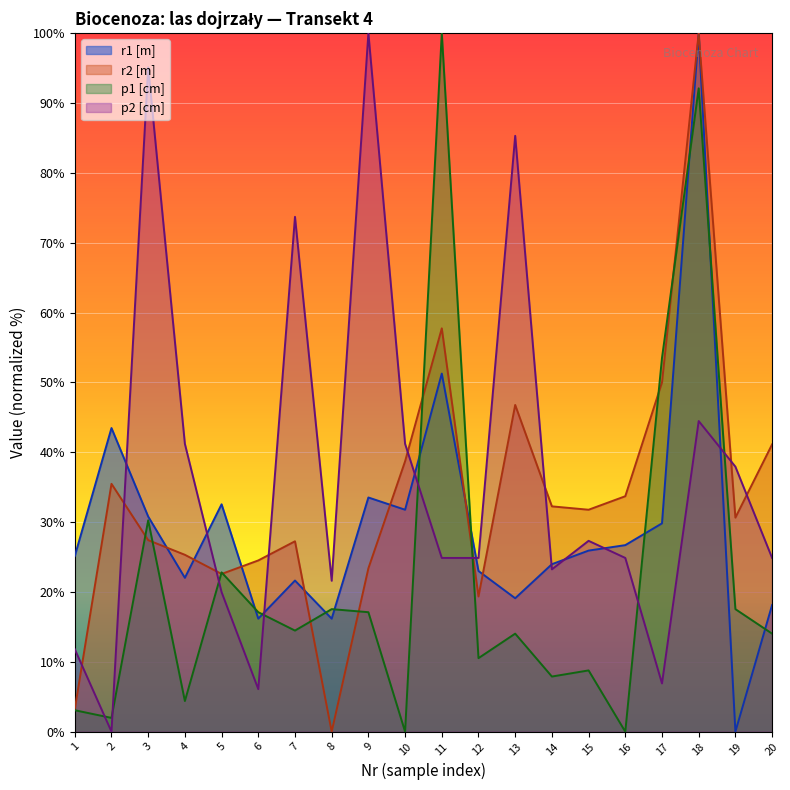

At which label is r1 [m] closest to 50?

11